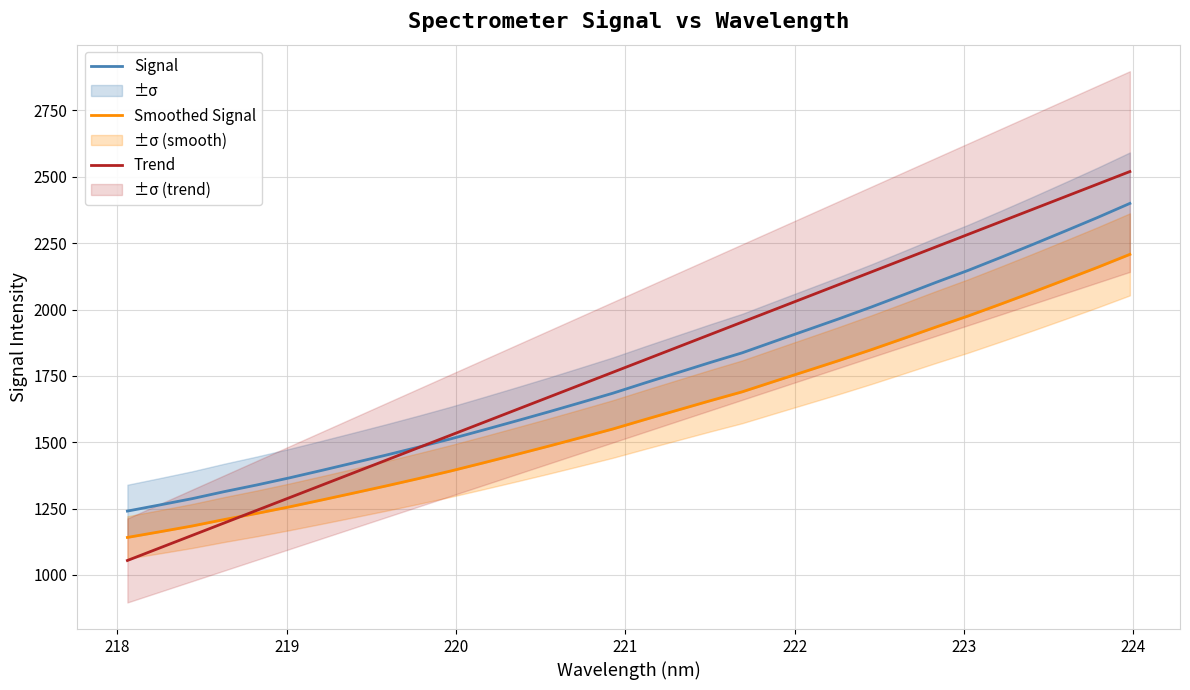

What is the highest value of the Trend series?

2519.9